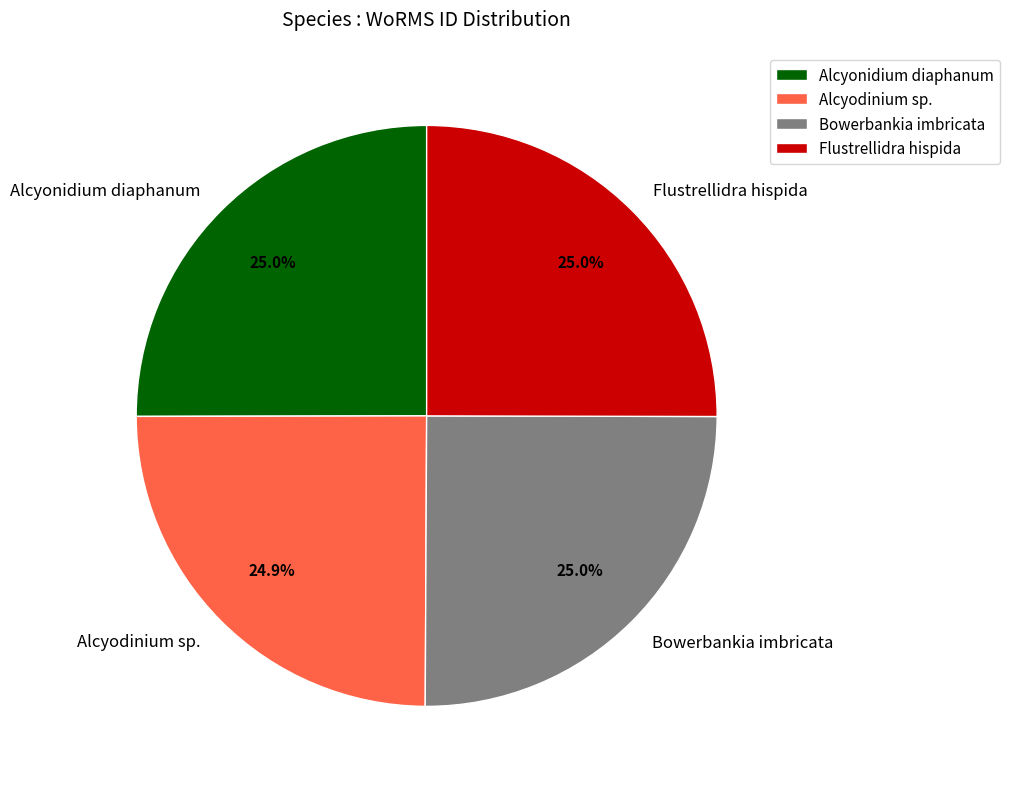

Is Alcyodinium sp. the majority of the pie?

No